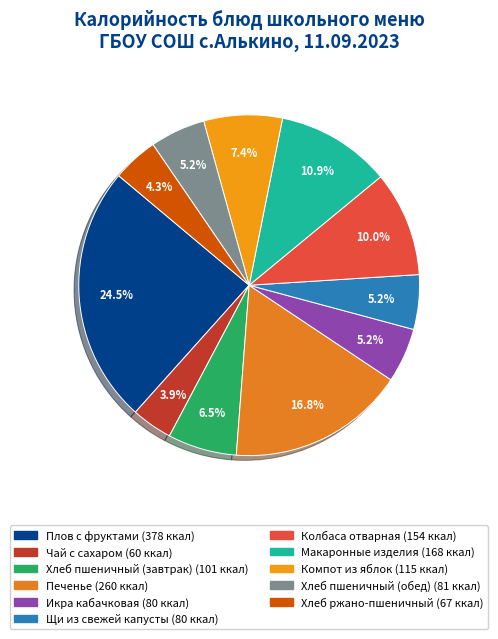

To the nearest percent, what portion does Хлеб ржано-пшеничный represent?

4%